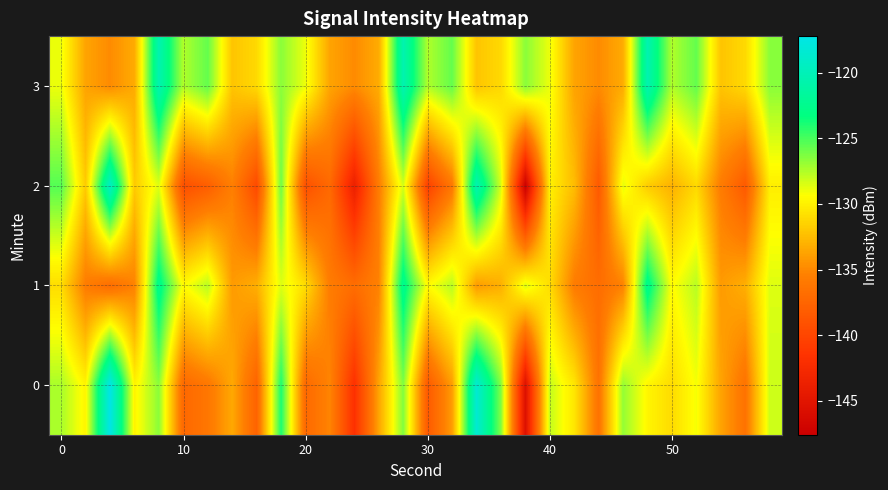

Rank the series by their maximum value, from lowest to highest.

1, 3, 2, 0